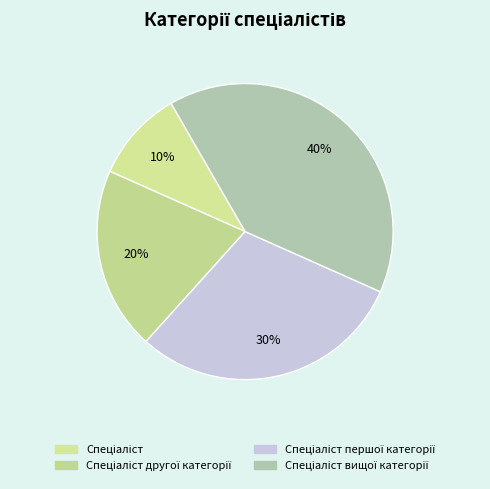

Is there any slice that represents more than half of the pie?

No